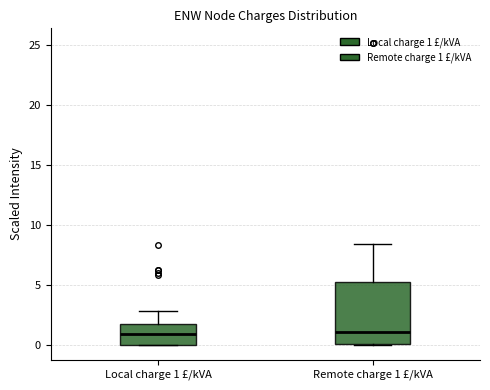

Which box is the tallest, from its lower edge to its upper edge?

Remote charge 1 £/kVA